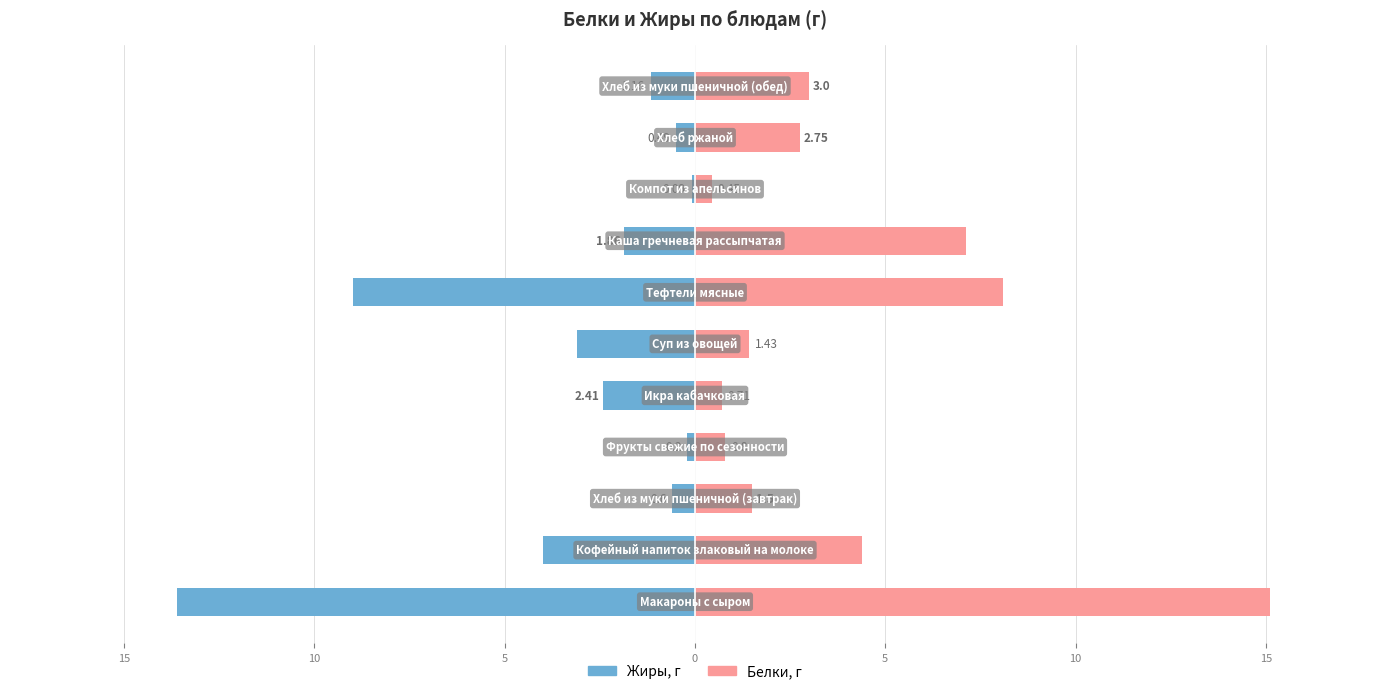

The value of Жиры, г at 0 is -1.1. True or false?

False